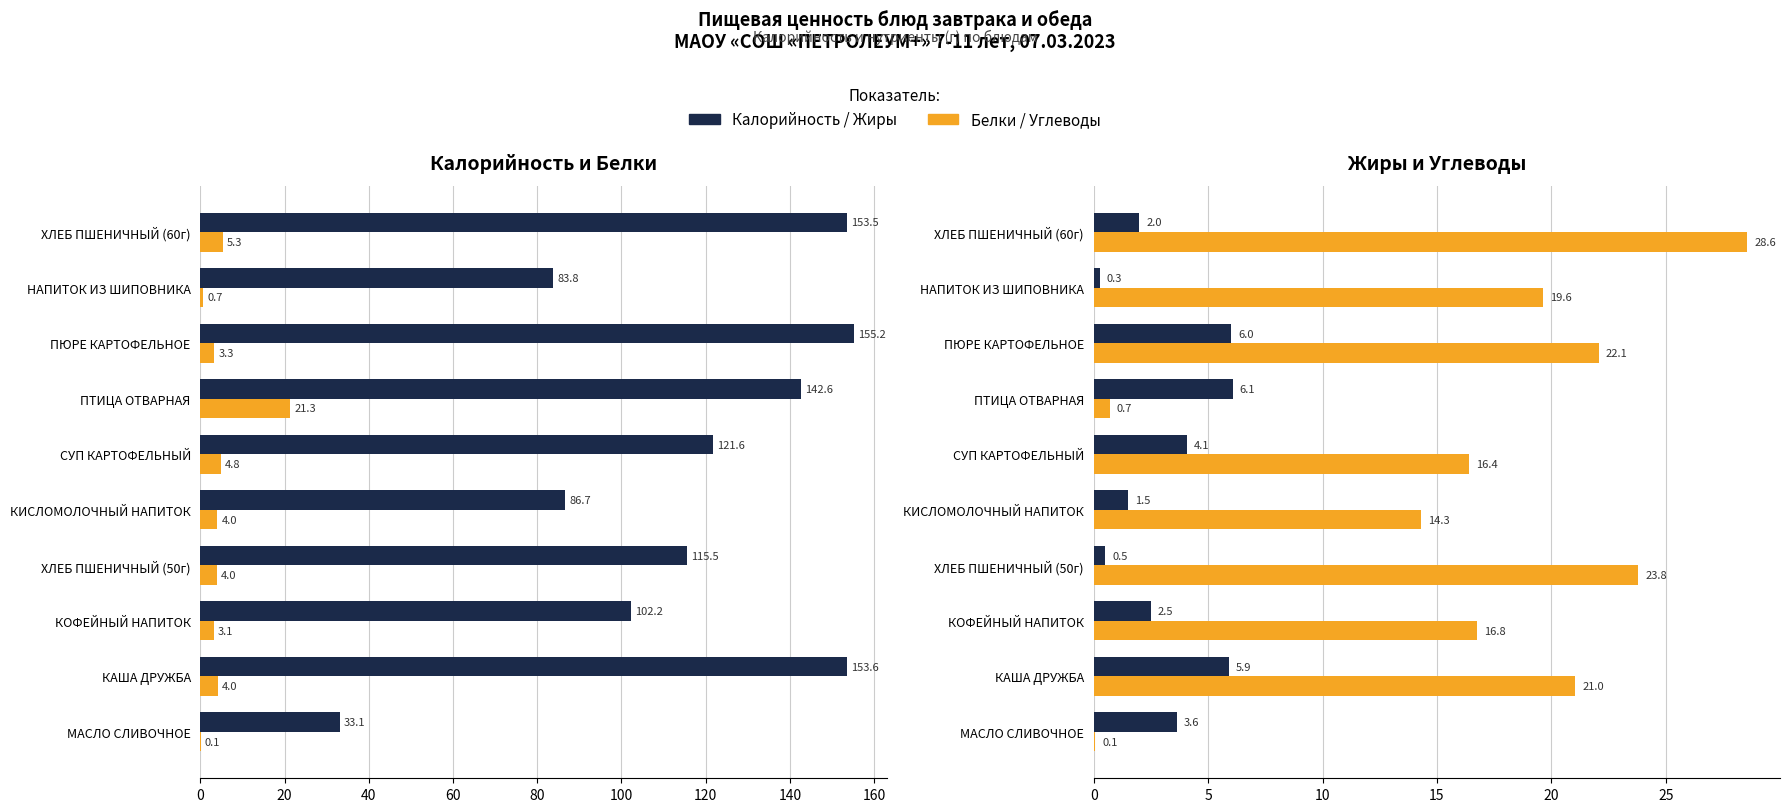

Which series changed the most between 0 and 20?

Калорийность